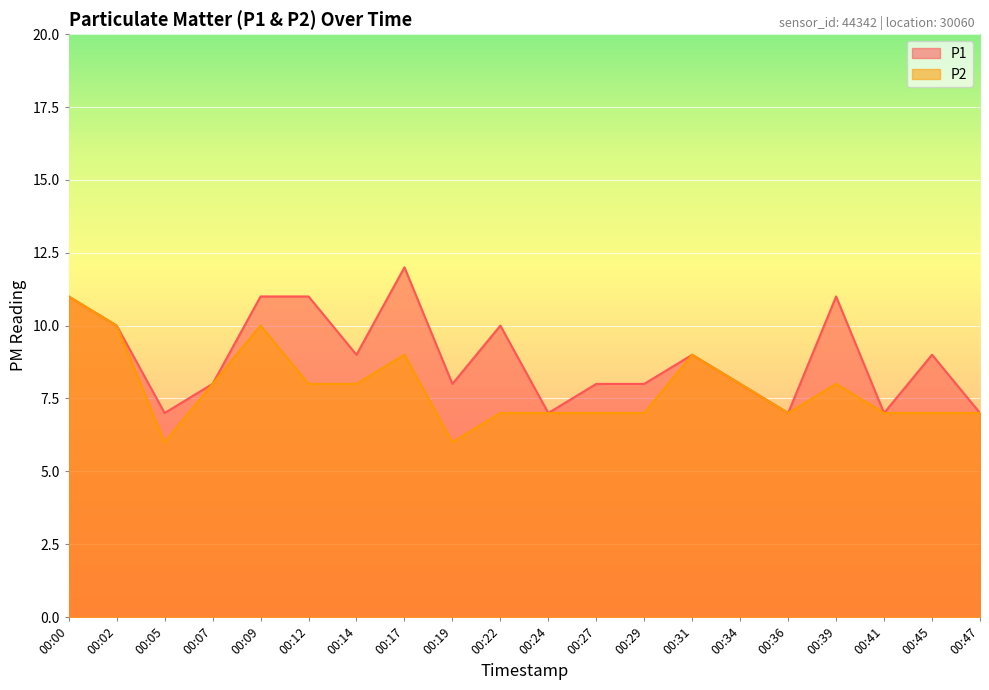

What is the highest value of the P1 series?

12